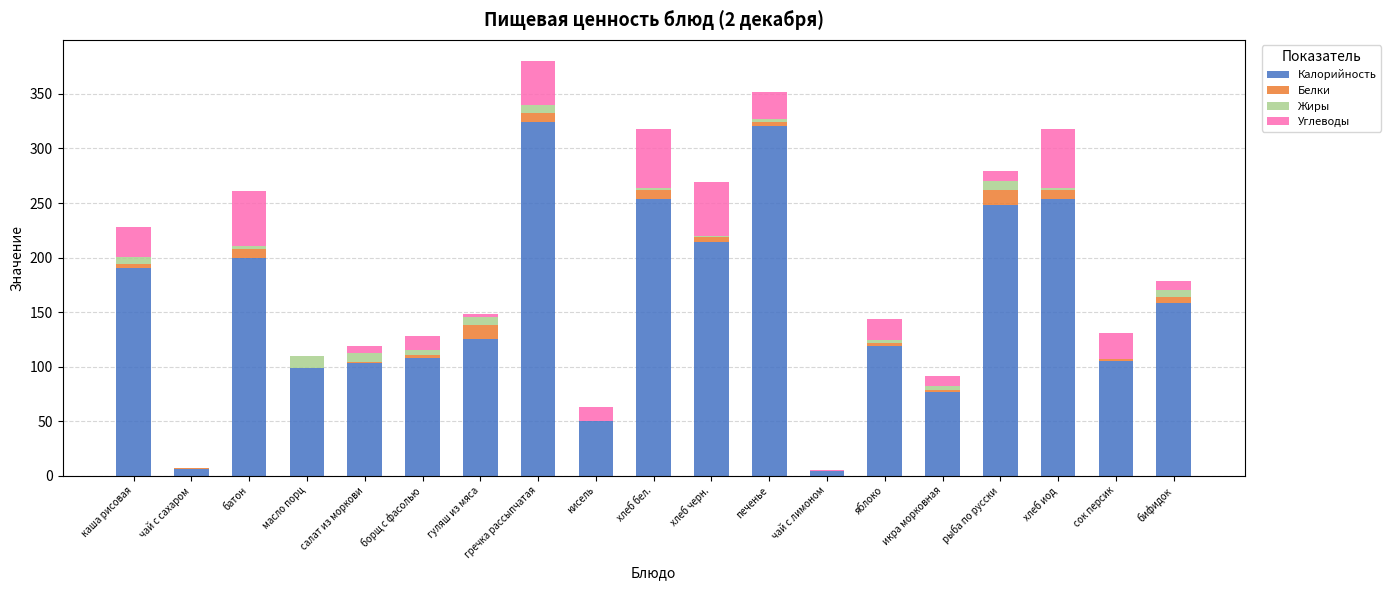

The value of Калорийность at гуляш из мяса is 125.0. True or false?

True